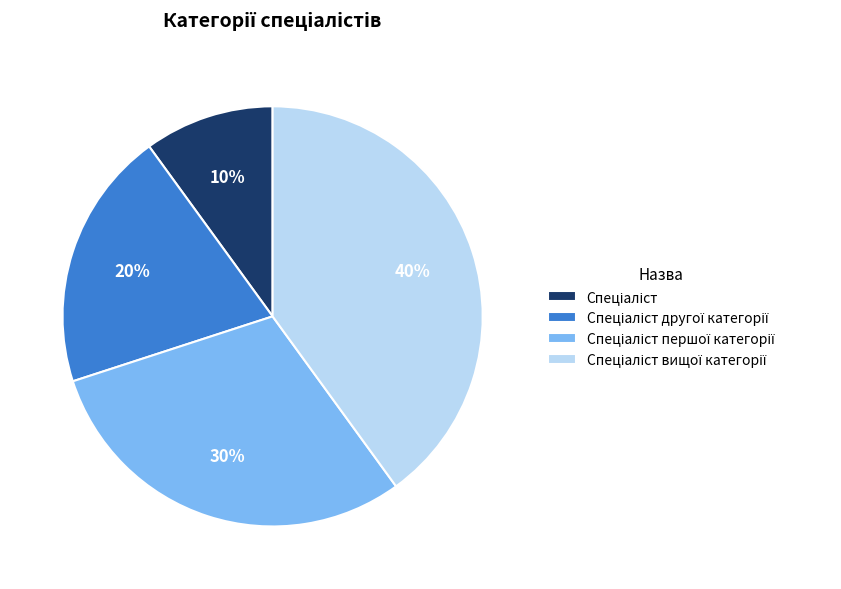

Is there a majority slice in this chart?

No